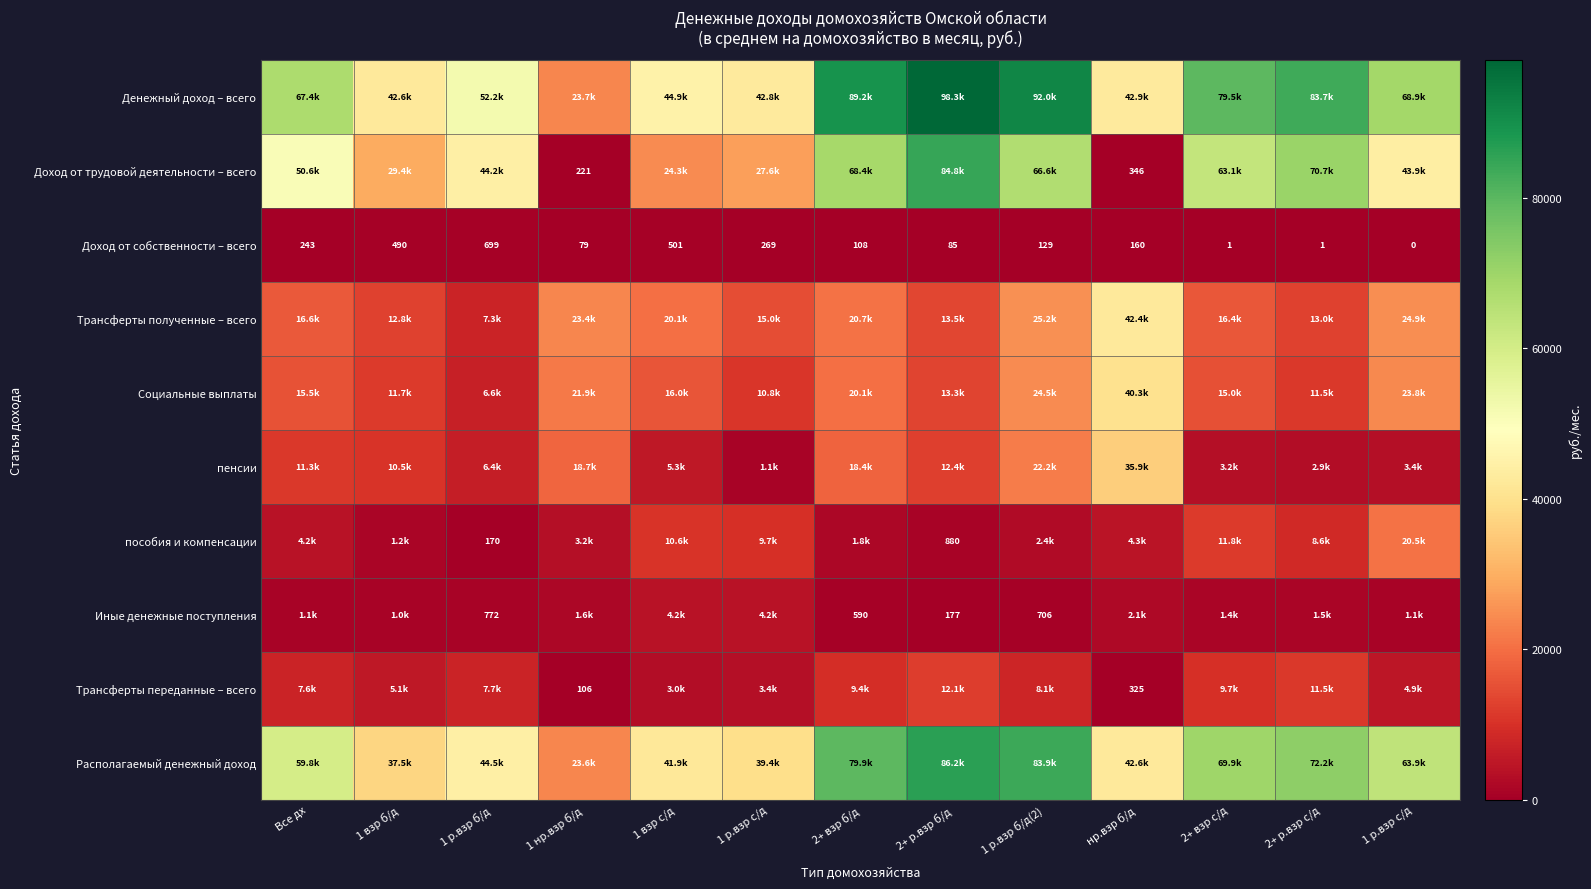

Is it true that Трансферты полученные – всего equals 16431.4 at 2+ взр с/д?

True